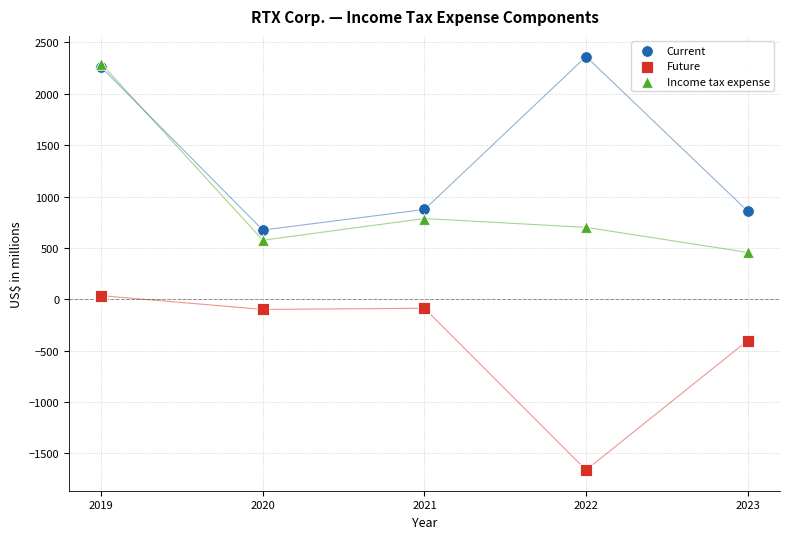

Which series has the widest spread of Y values?

Income tax expense